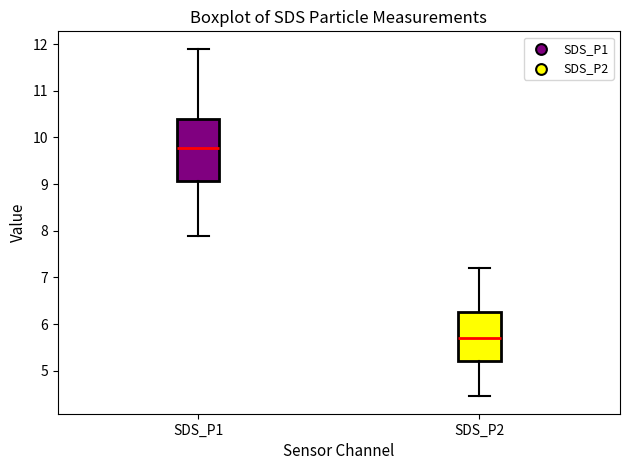

Reading left to right, transcribe this box plot: for each box, give where its median line is, the range the box spans, and where its two whiskers end, as read against the y-axis. The values are not printed on the chart, so give them approximately, as read against the axis.

SDS_P1: median 9.8, box 9.1 to 10.4, whiskers 7.9 to 11.9
SDS_P2: median 5.7, box 5.2 to 6.3, whiskers 4.5 to 7.2